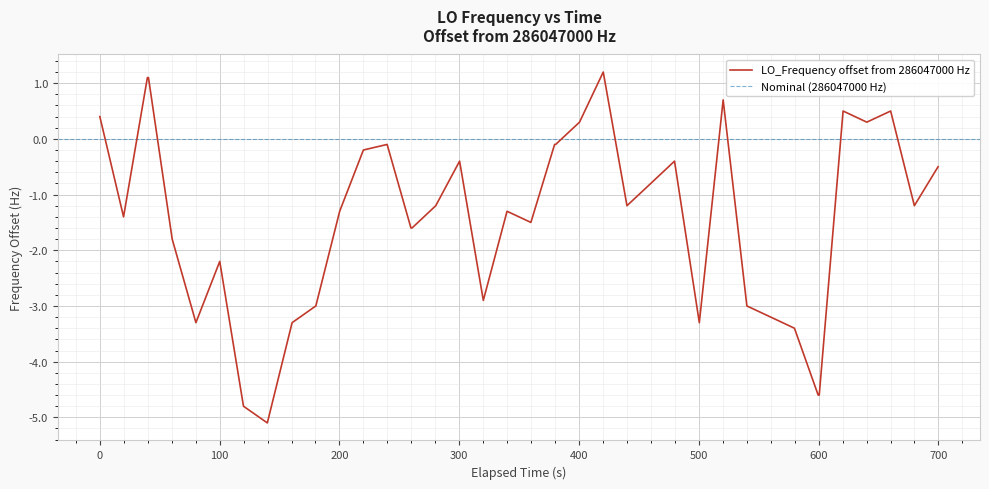

What is the lowest value of the LO_Frequency offset from 286047000 Hz series?

-5.1